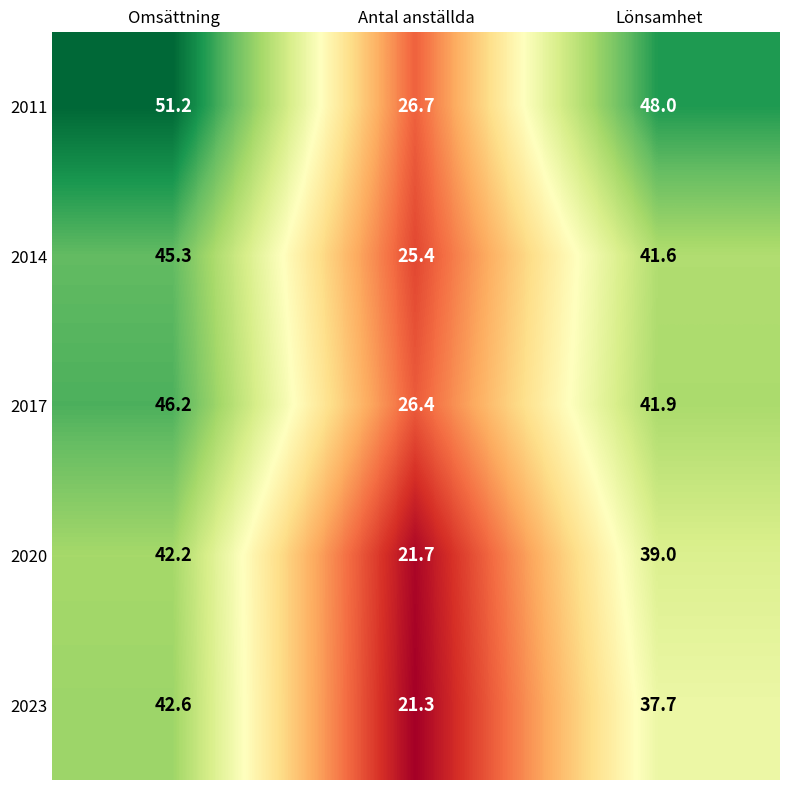

At Lönsamhet, list the series in order from largest to smallest.

2011, 2017, 2014, 2020, 2023